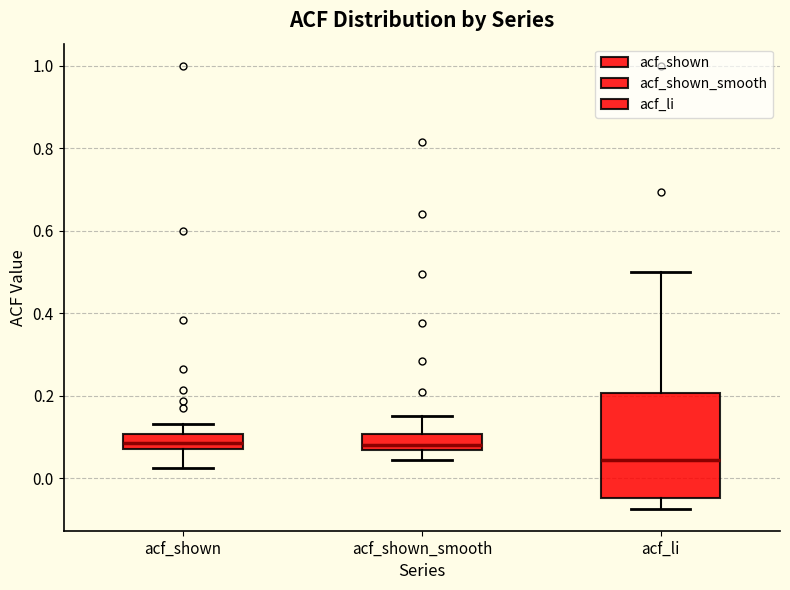

Comparing the boxes themselves (not the whiskers), which one is the tallest?

acf_li